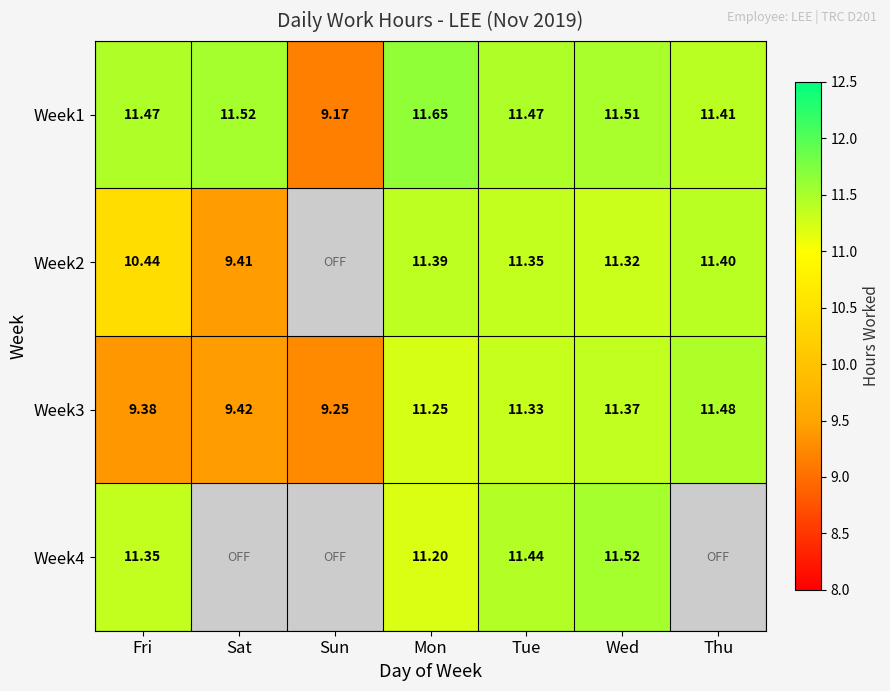

Is the value of Week4 at Wed greater than the value of Week1 at Thu?

Yes